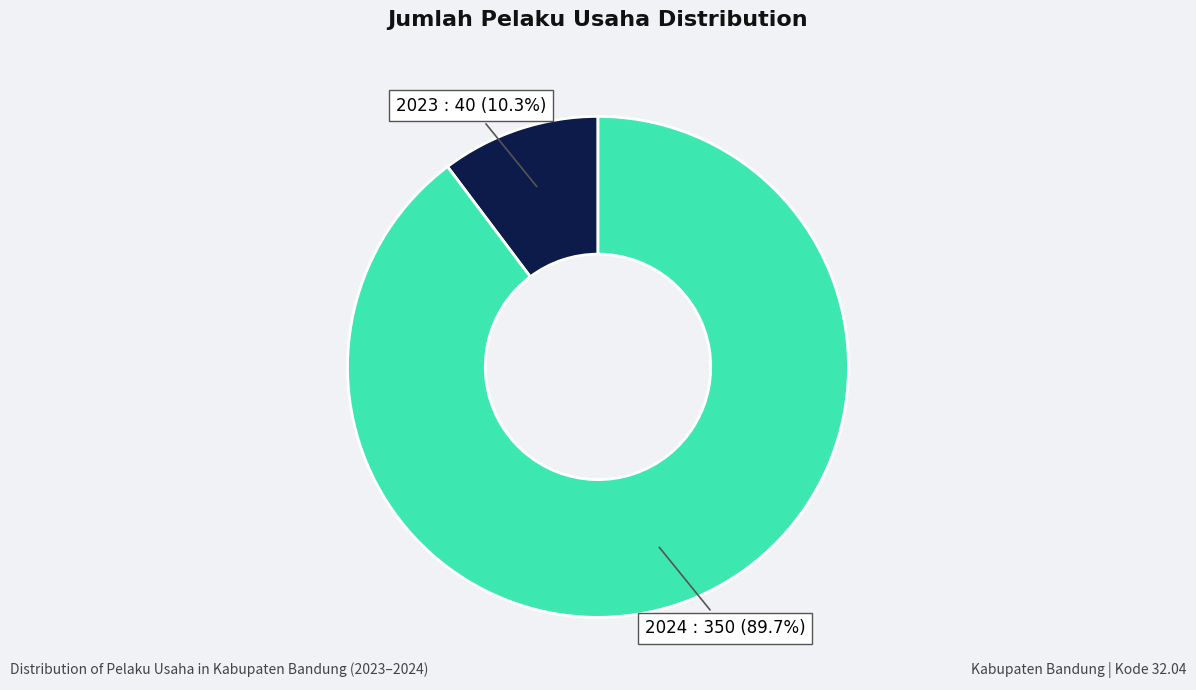

To the nearest percent, what is the average slice percentage?

50%